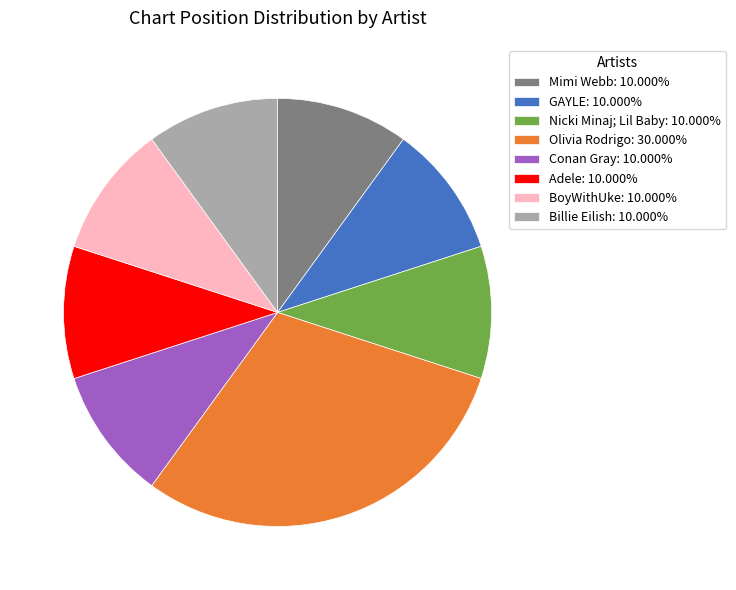

How many slices are in this pie chart?

8